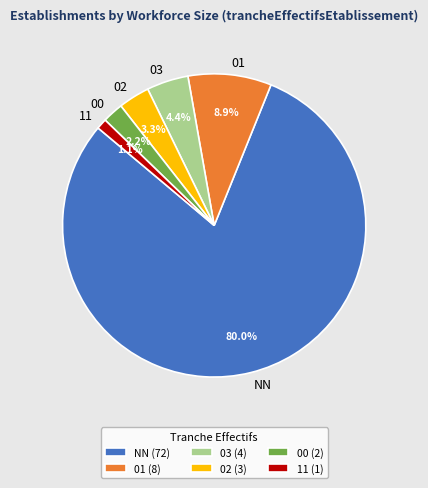

Is there a majority slice in this chart?

Yes